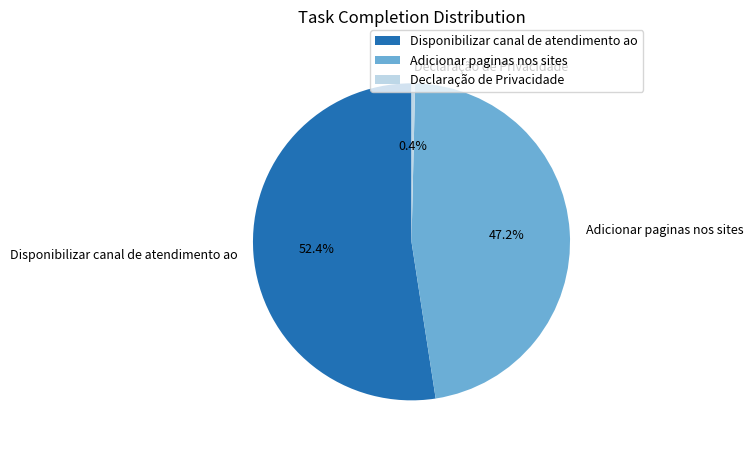

Which has a higher value, Adicionar paginas nos sites or Disponibilizar canal de atendimento ao?

Disponibilizar canal de atendimento ao